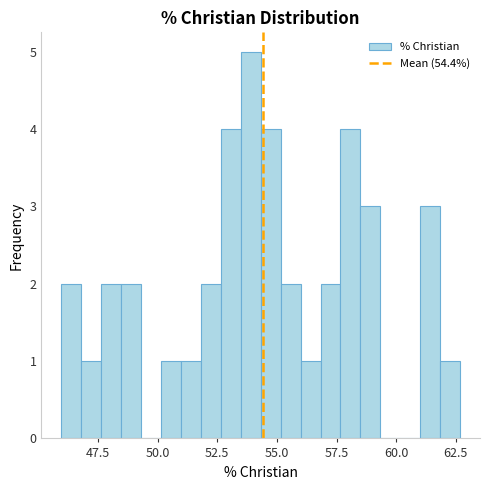

Around what value on the x-axis is the tallest bar? Give the approximate position of its centre, as read against the axis.

54.0